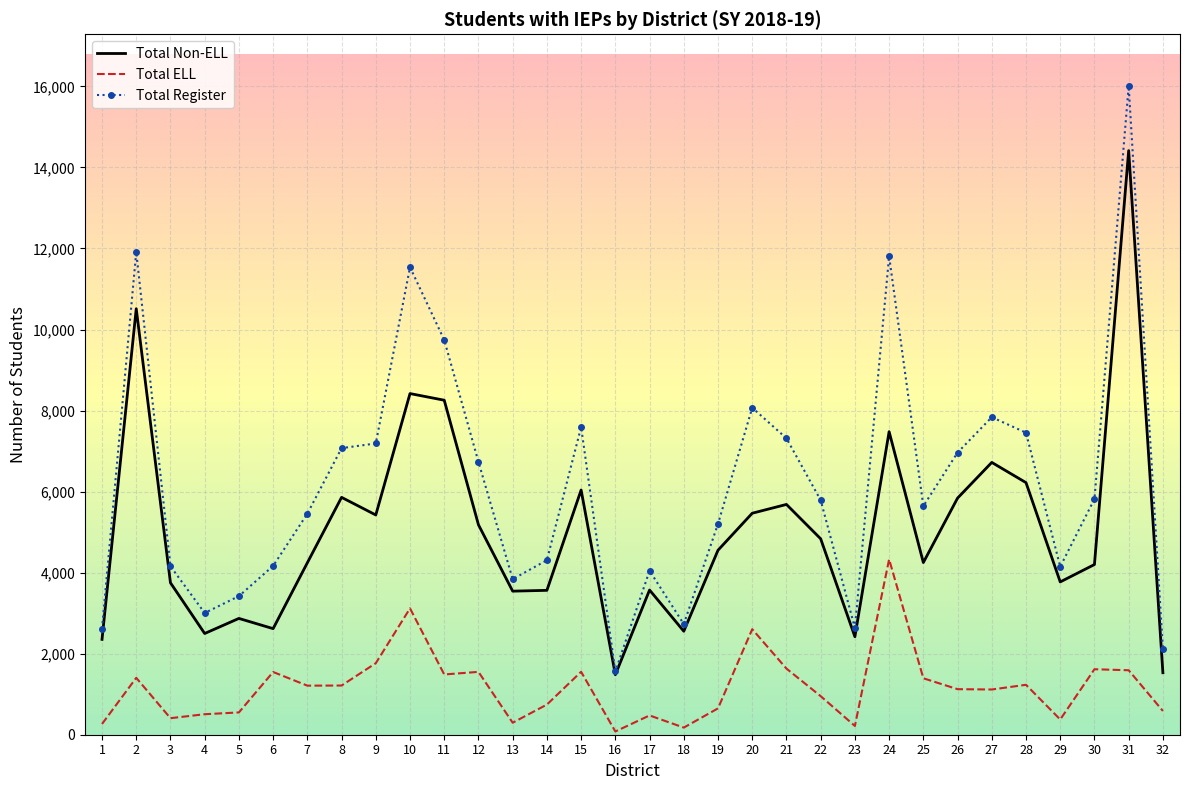

What is the total value across all series at 1?

5236